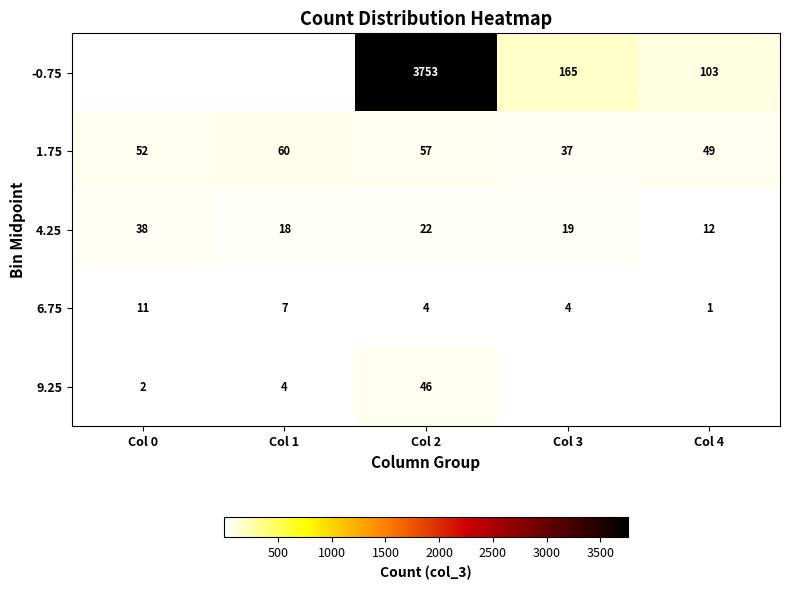

What is the difference between the second highest and second lowest values in the 4.25 series?

4